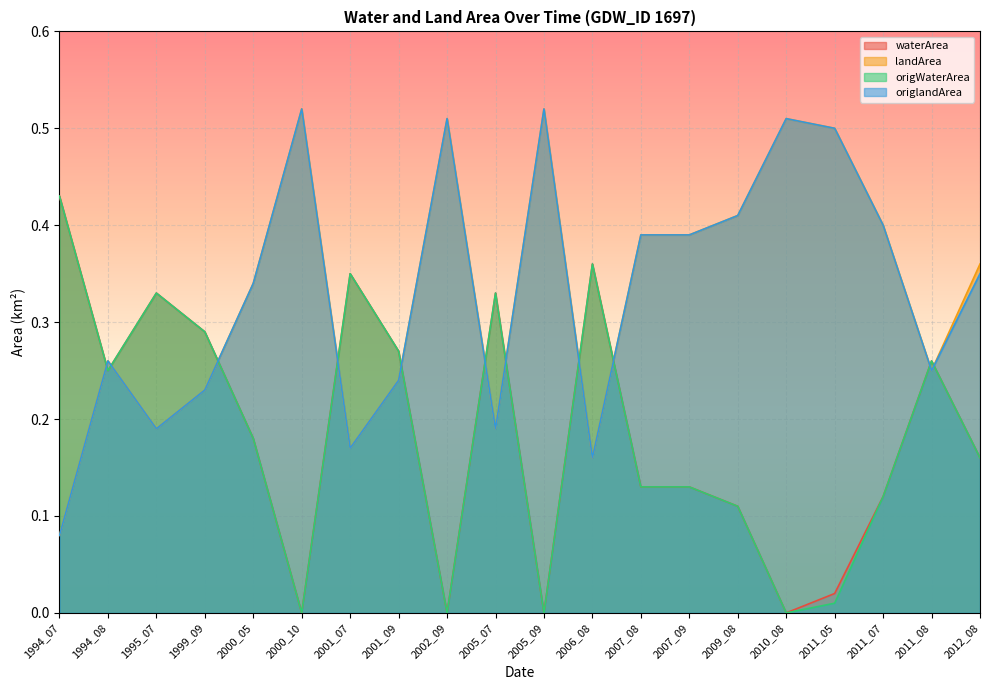

At which category is the sum across all series the highest?

1995_07